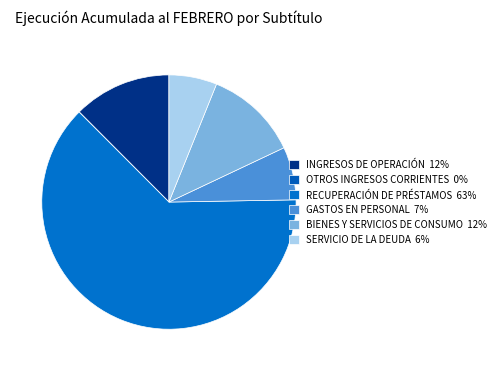

How many slices are in this pie chart?

6